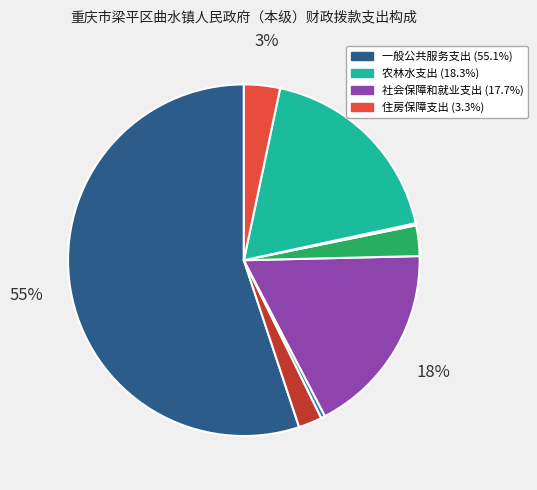

Does any single category account for the majority?

Yes